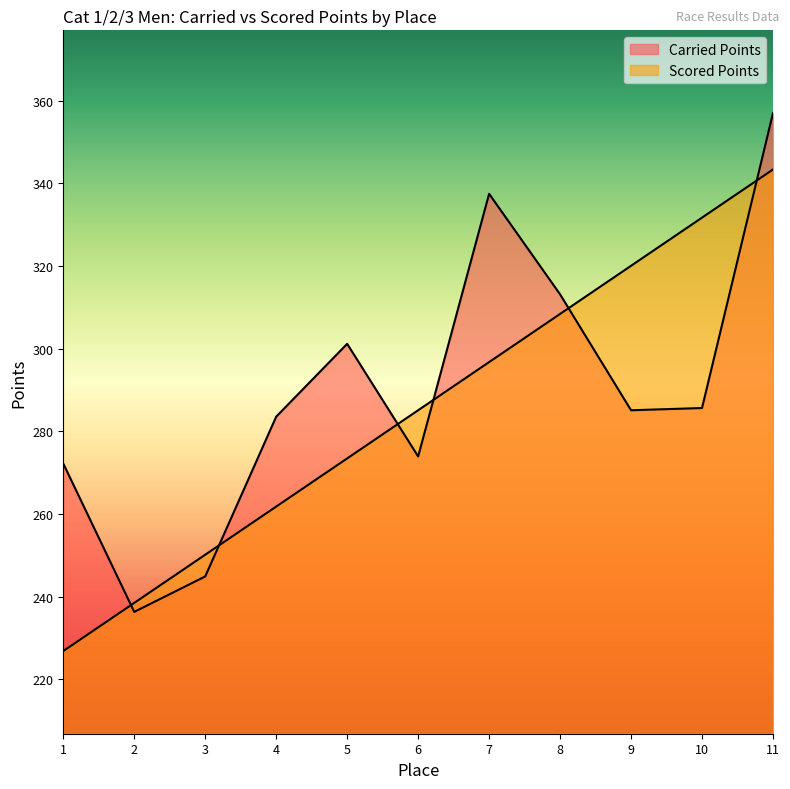

Where do Scored Points and Carried Points first cross each other?

1 and 2